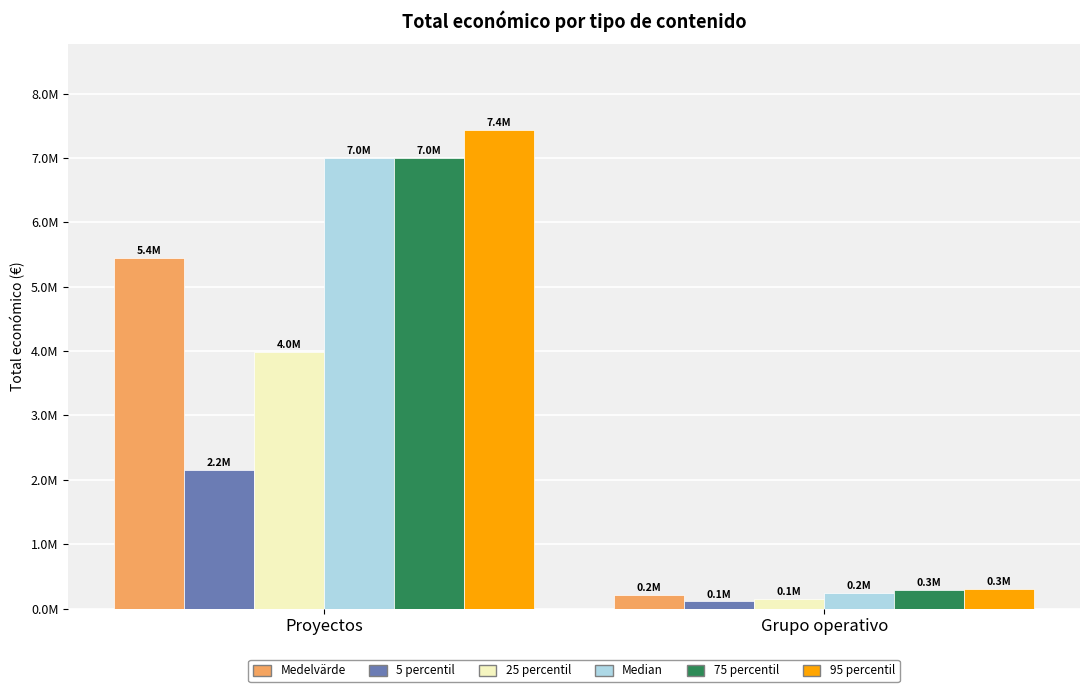

Are the bars grouped side by side (vs. stacked)?

Yes